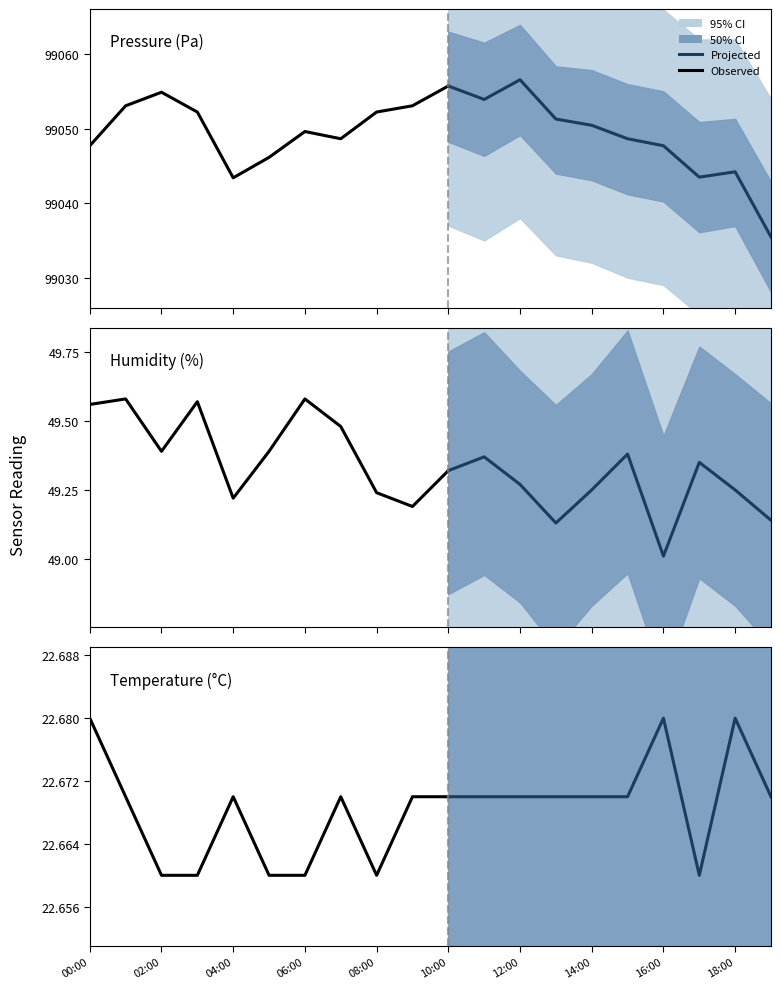

What is the difference between the highest and lowest values at 11:00?

99031.3